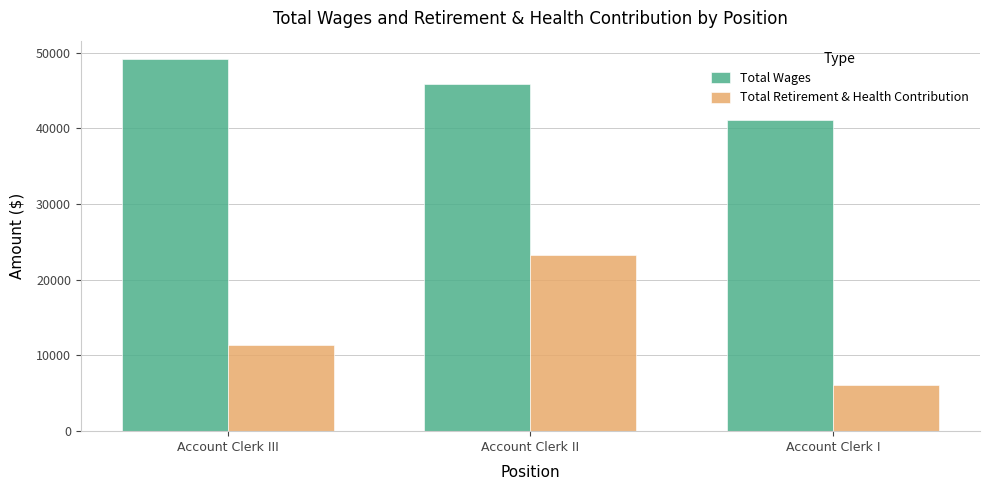

What is the sum of the Total Retirement & Health Contribution values at Account Clerk II and Account Clerk III?

34644